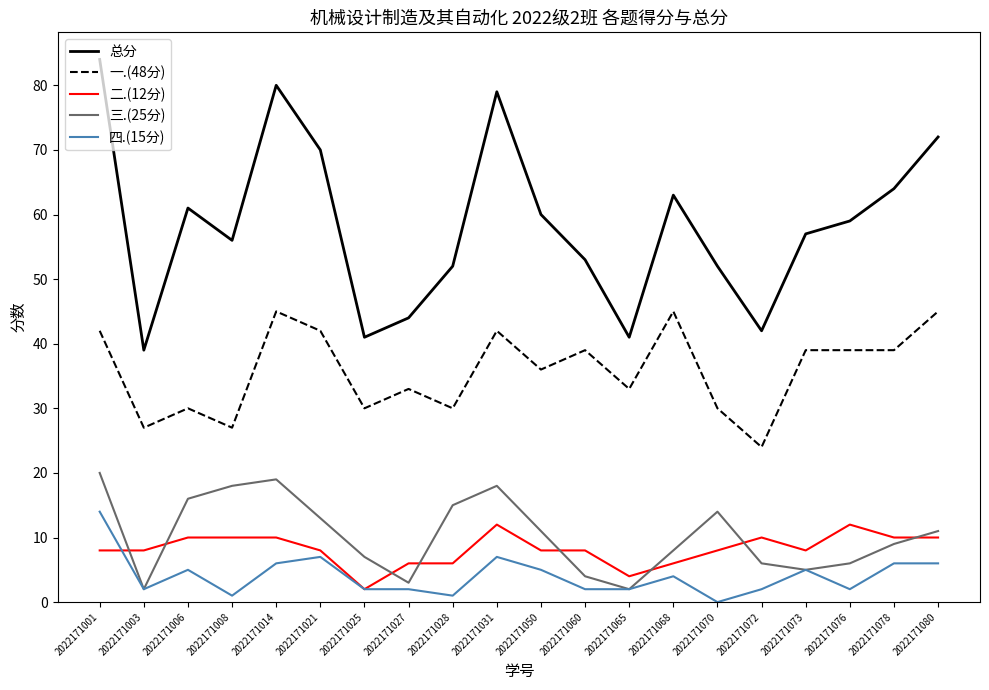

Does the chart display data point markers on the line(s)?

No